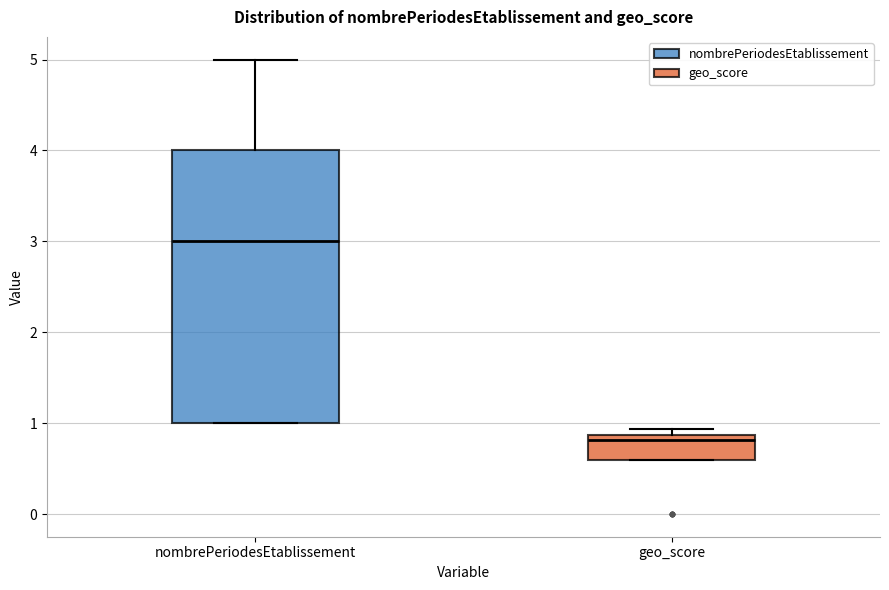

Which box is the tallest, from its lower edge to its upper edge?

nombrePeriodesEtablissement